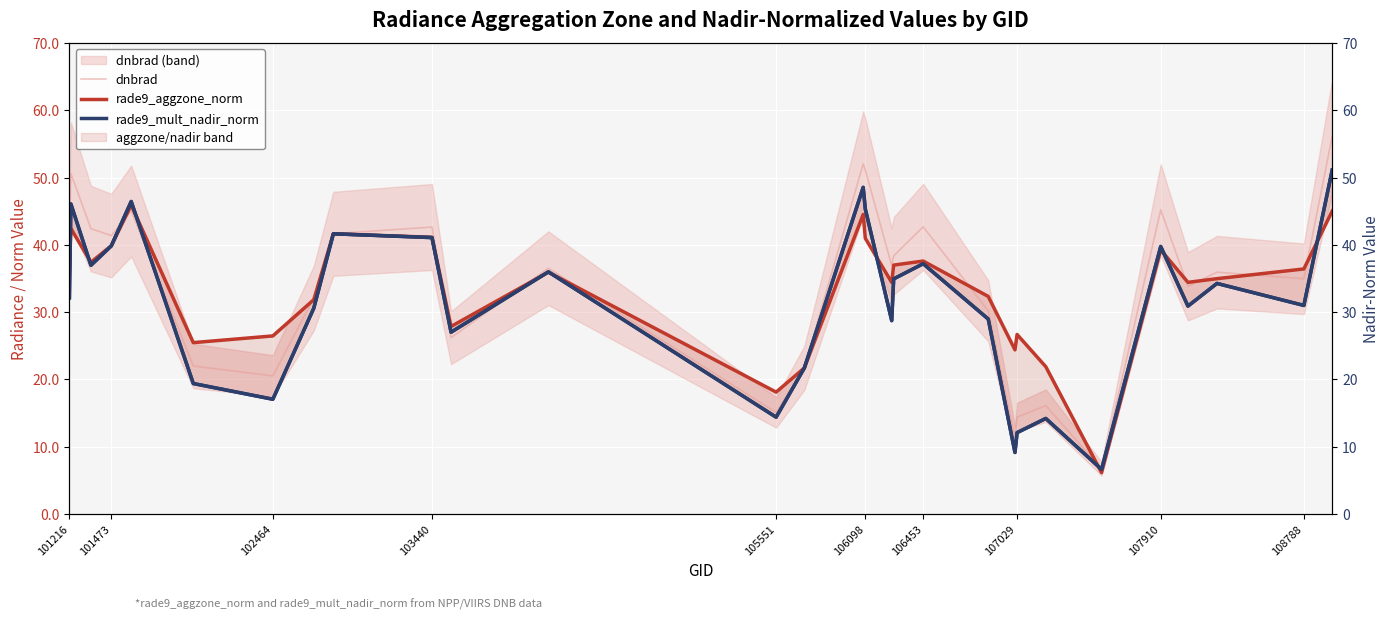

Count the number of categories in the chart.

29